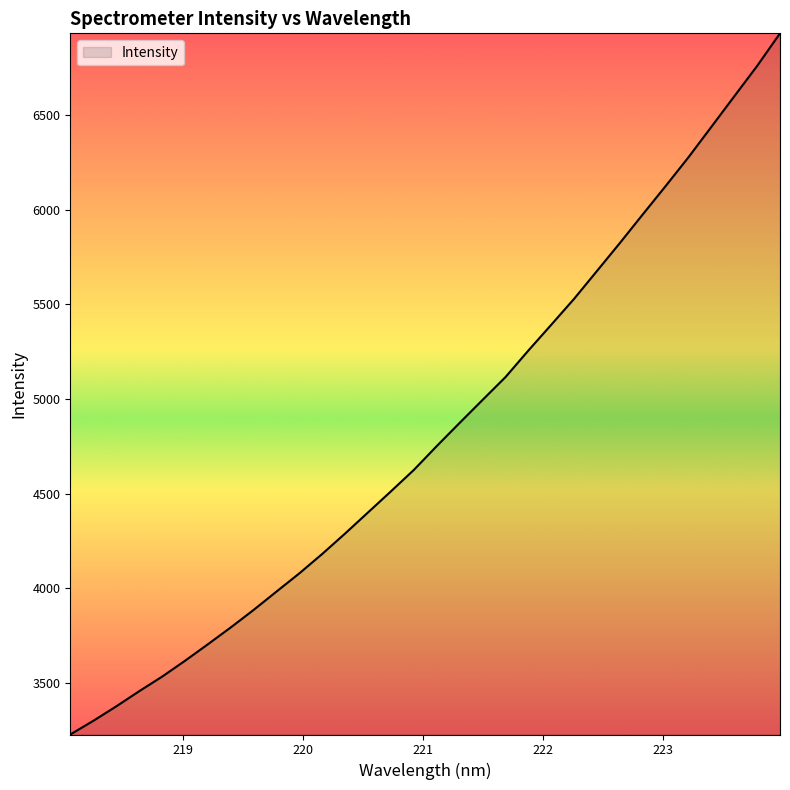

What is the greatest value displayed?

6933.3